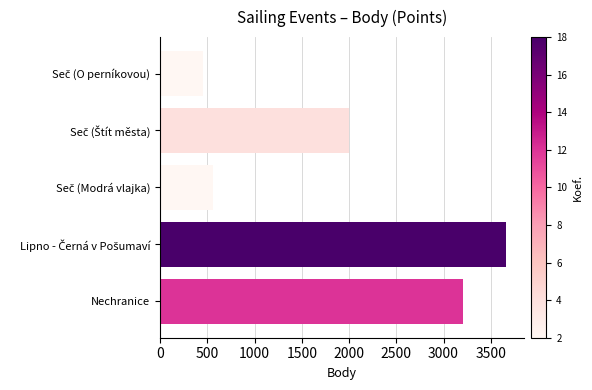

The value at Nechranice is 3208. True or false?

True